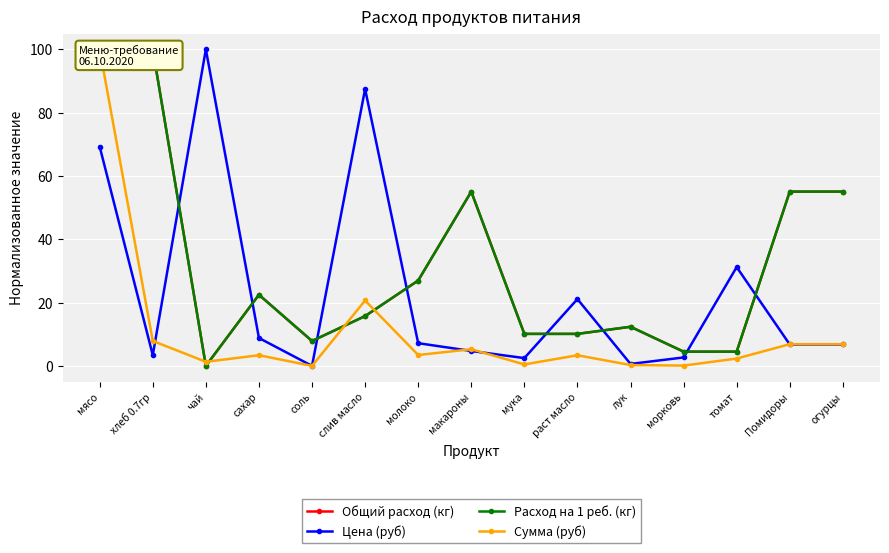

At which category is the sum across all series the highest?

мясо